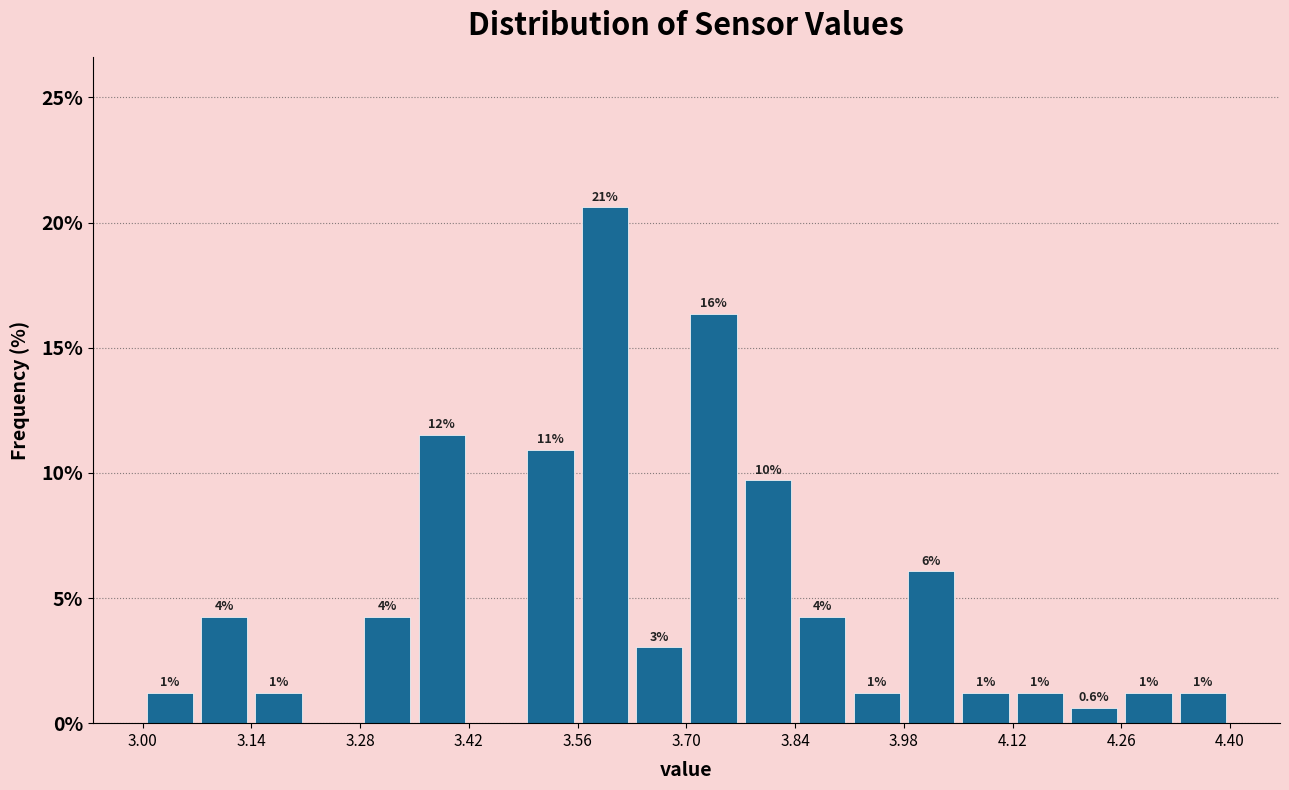

Read against the x-axis, roughly where is the centre of the tallest bar?

3.60